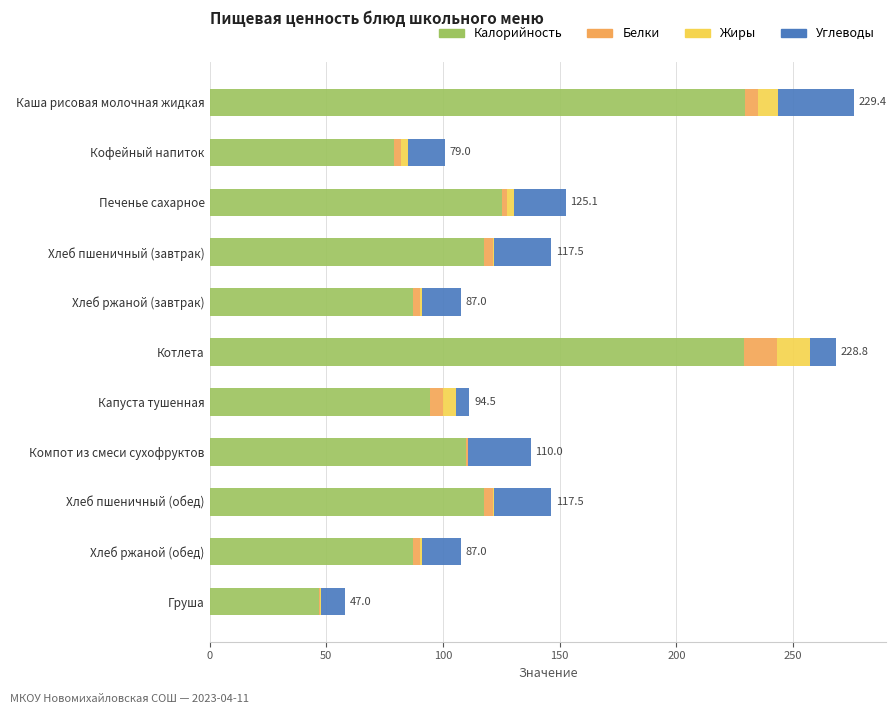

True or false: Калорийность has a value of 47.0 at Груша.

True